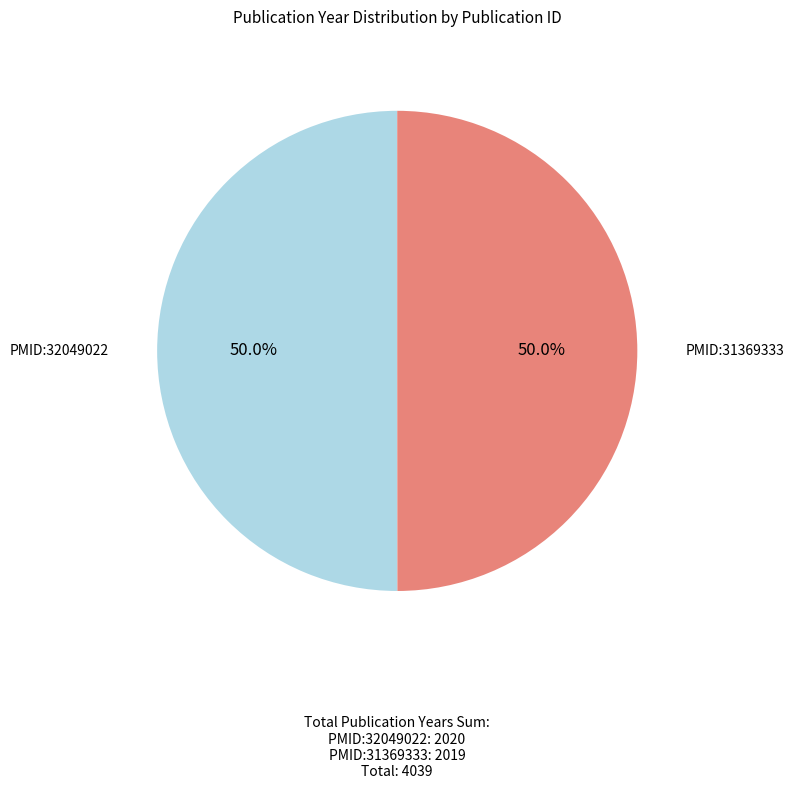

What is the ratio of the value at PMID:31369333 to the value at PMID:32049022?

1.0